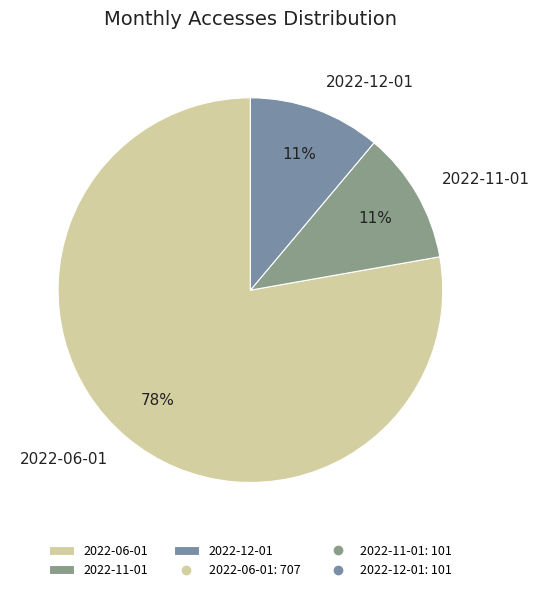

Count the number of slices in the pie.

3